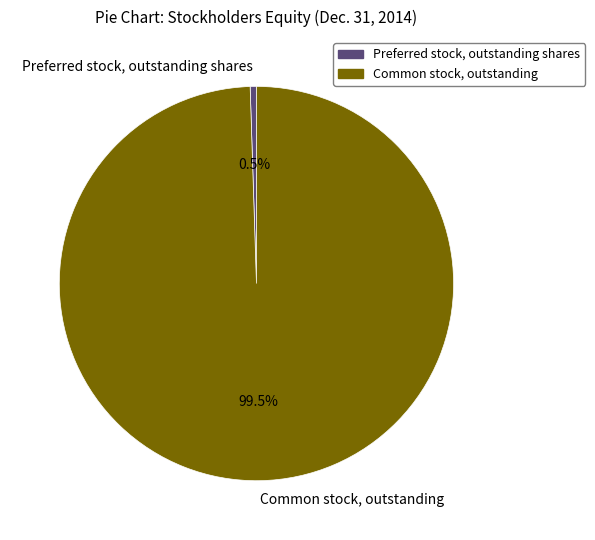

Approximately how many times larger is the value at Common stock, outstanding compared to Preferred stock, outstanding shares?

194.7